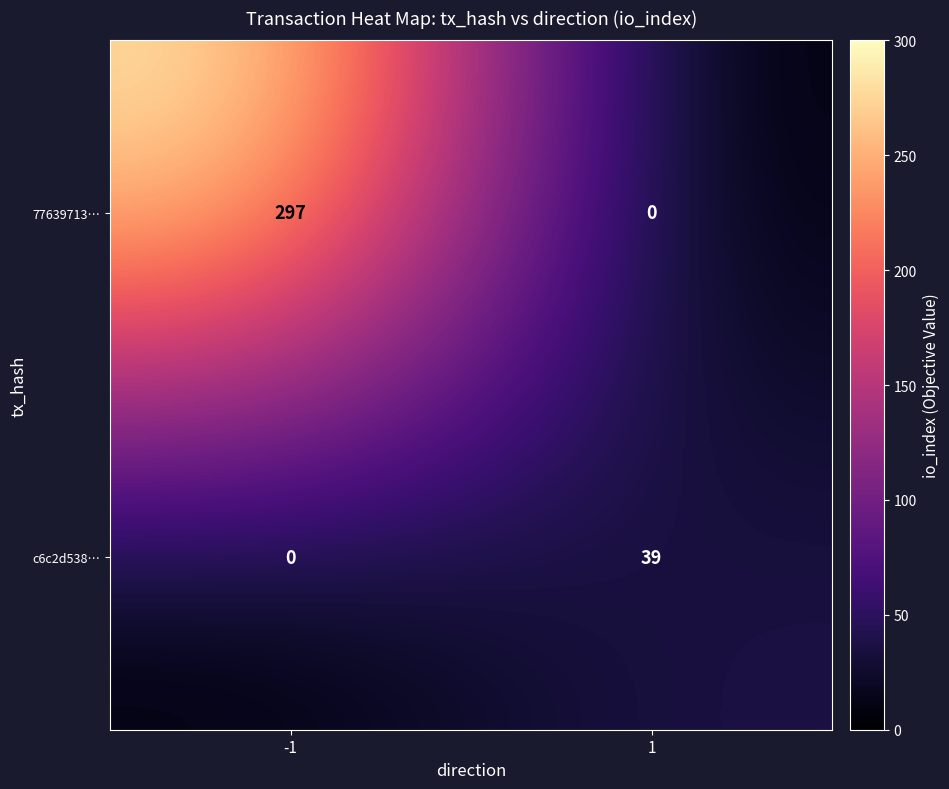

What is the sum of all 77639713… values?

297